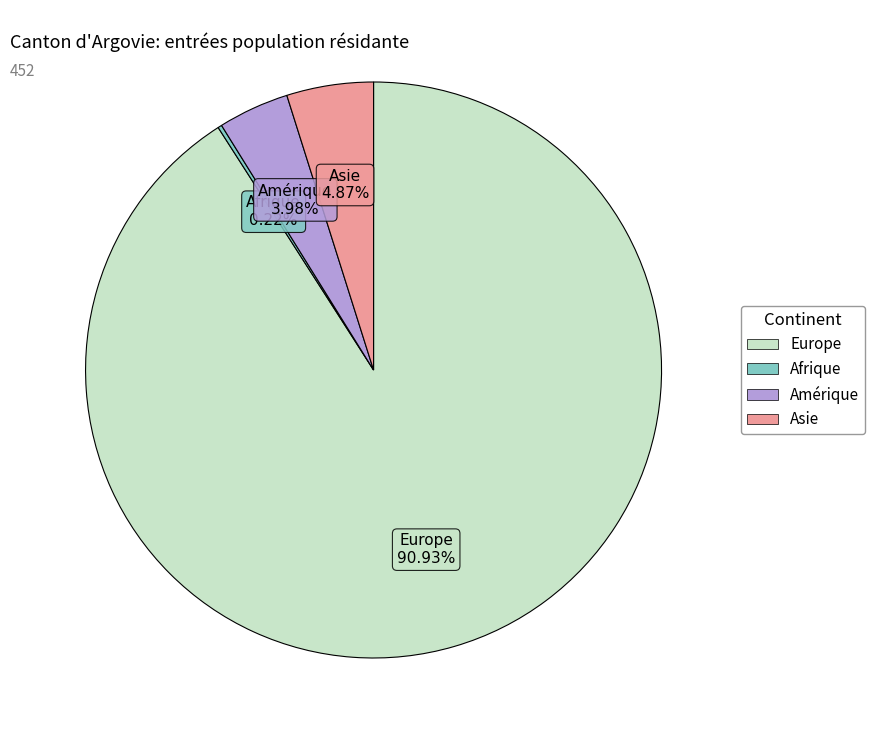

Does any single category account for the majority?

Yes